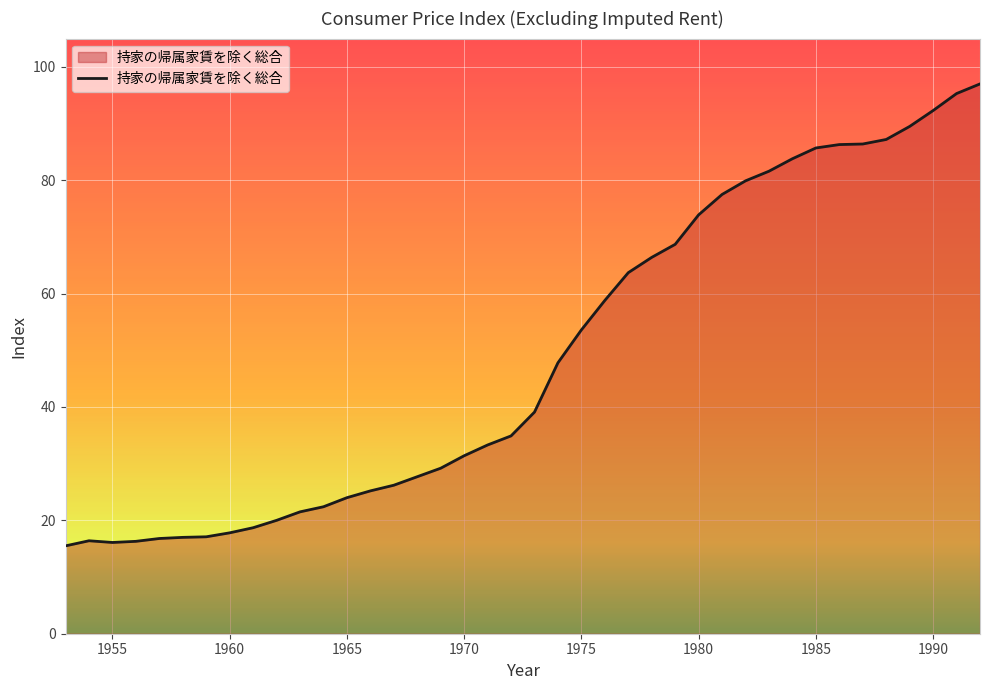

What is the difference between the maximum and minimum values?

81.5